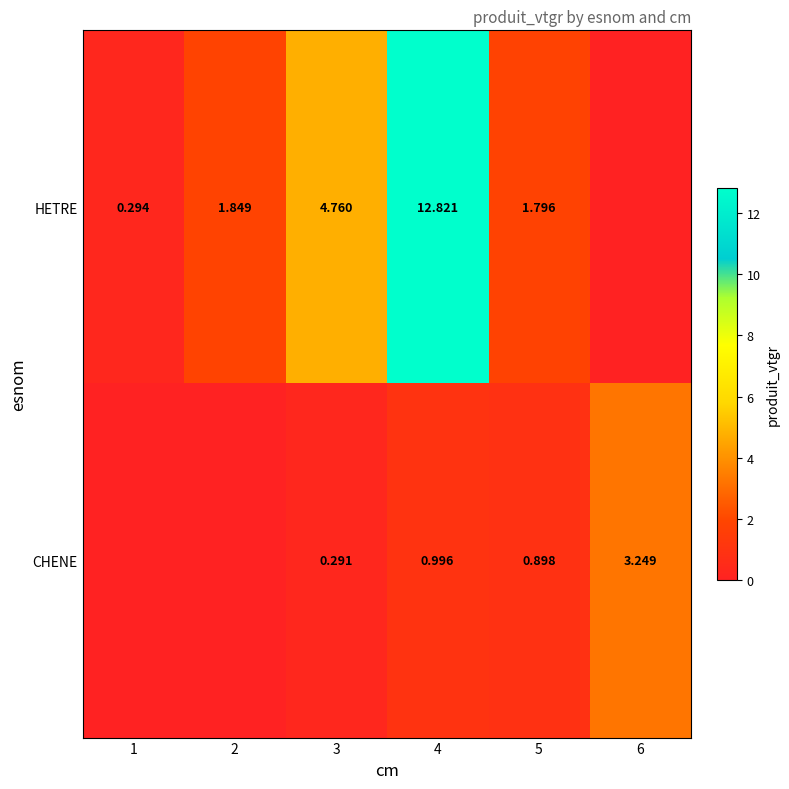

Which has a higher value, 5 or 2?

2